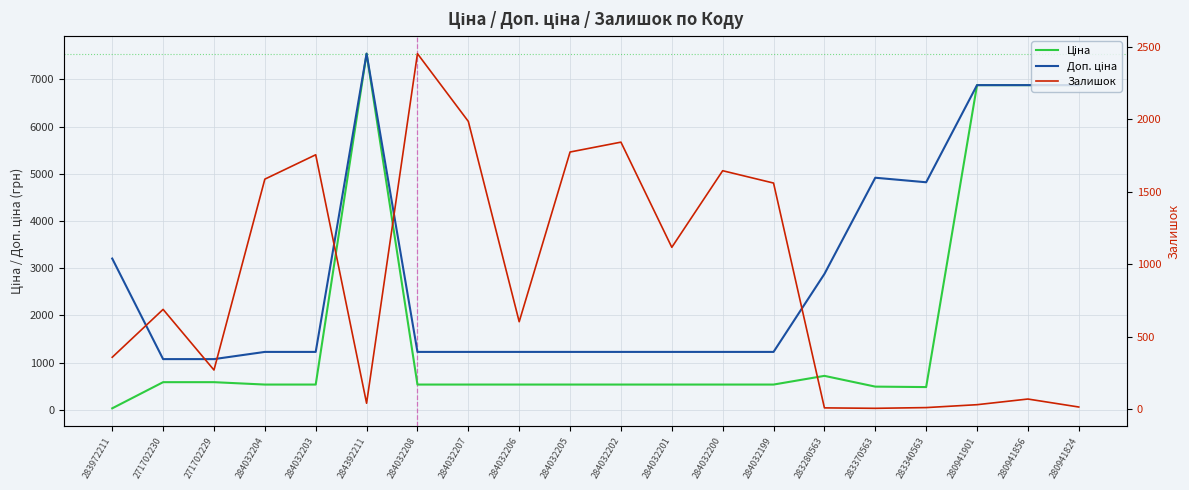

What is the minimum value for Доп. ціна?

1074.5